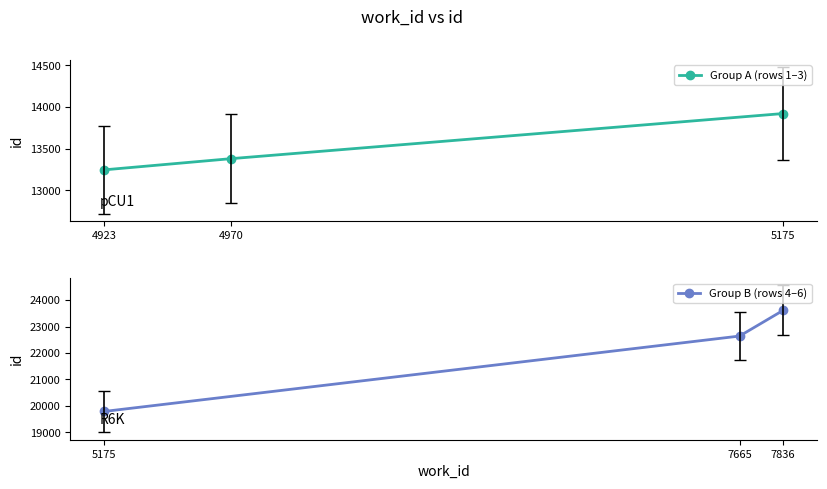

Reading left to right, transcribe all the data shown in this chart.

Group A (rows 1–3): 13246	13380	13921
Group B (rows 4–6): 19788	22641	23614